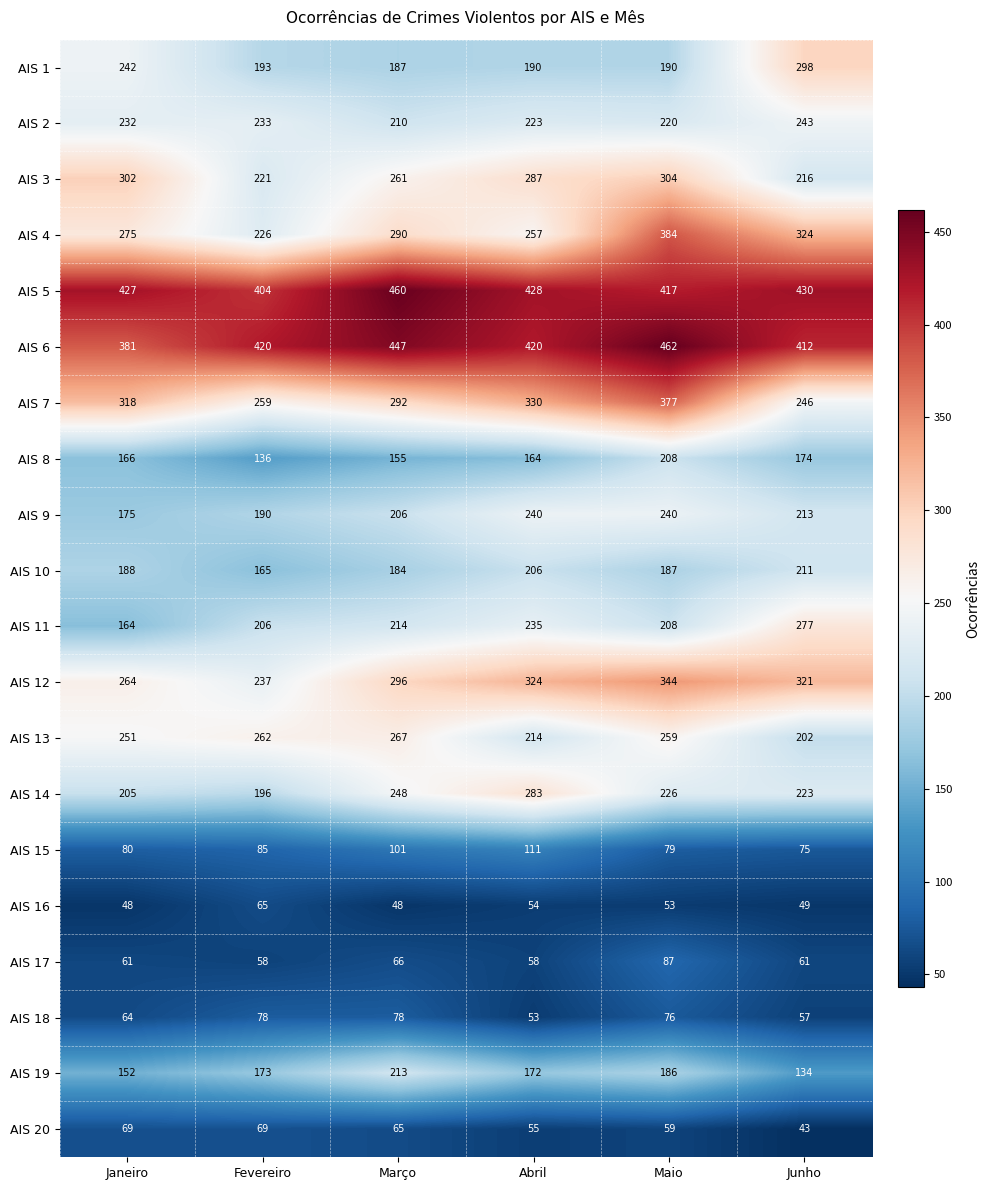

At which label does AIS 7 reach its minimum?

Junho